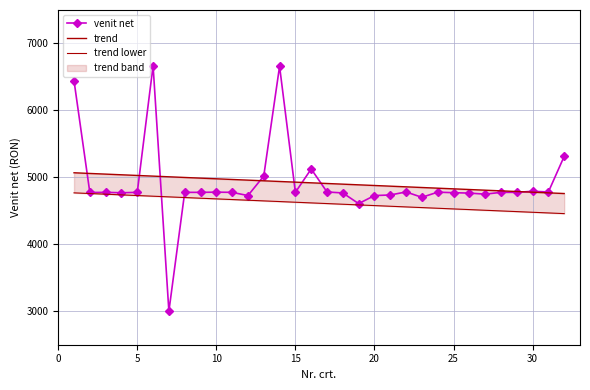

The value of venit net at 10 is 6407. True or false?

False